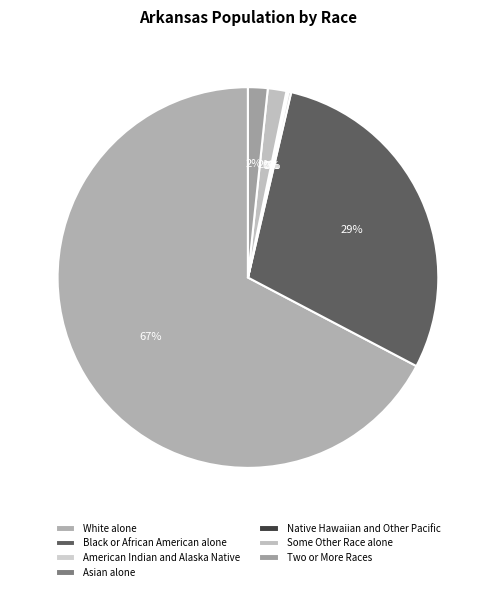

To the nearest percent, what is the combined percentage of Black or African American alone and American Indian and Alaska Native?

29%